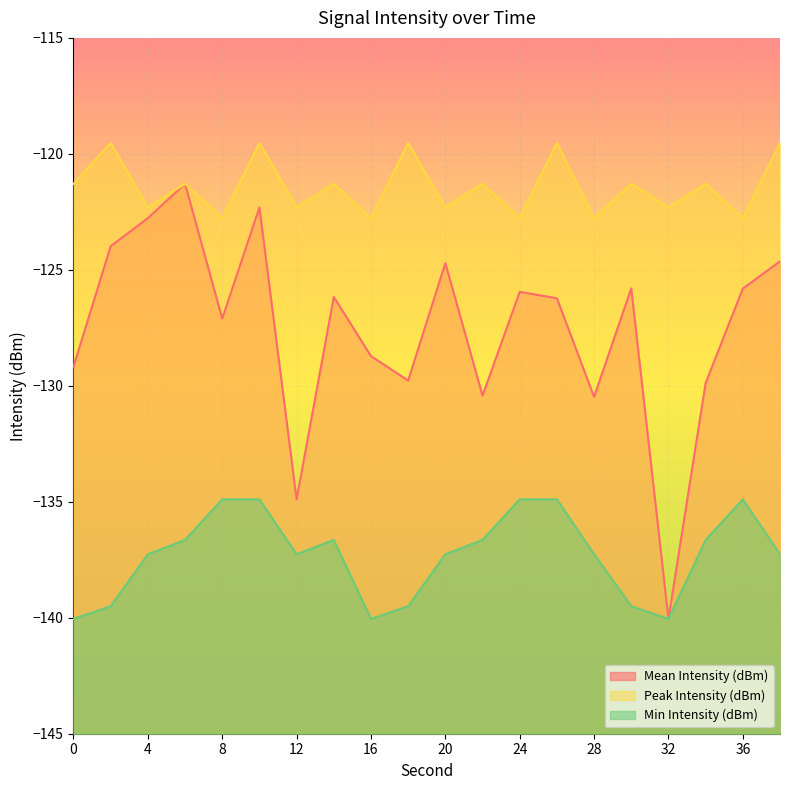

Count the number of categories in the chart.

20